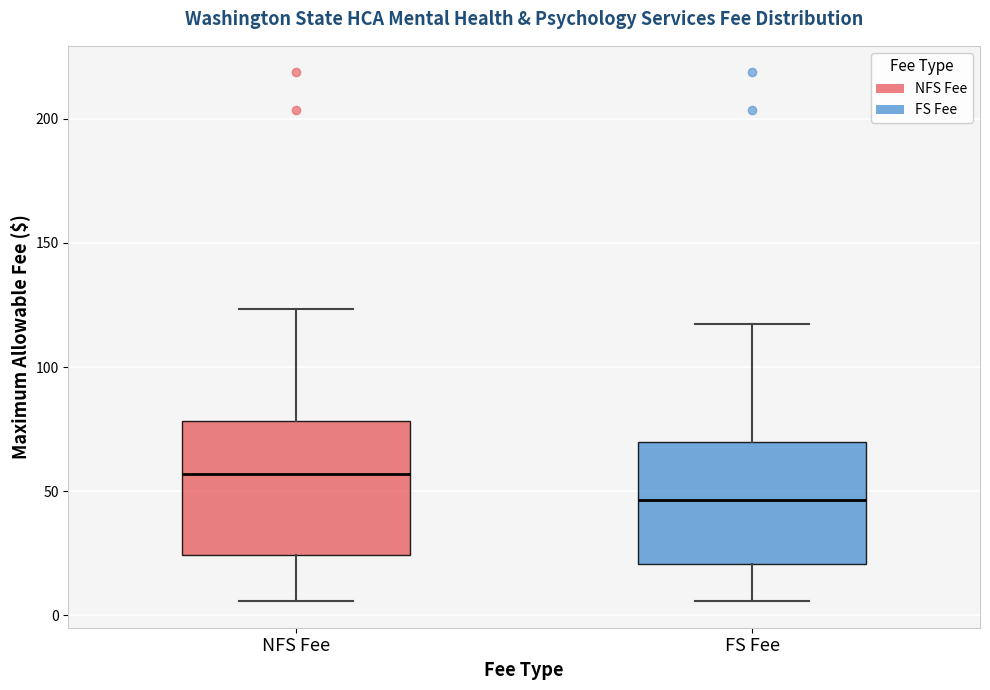

Which box has the lowest median line?

FS Fee